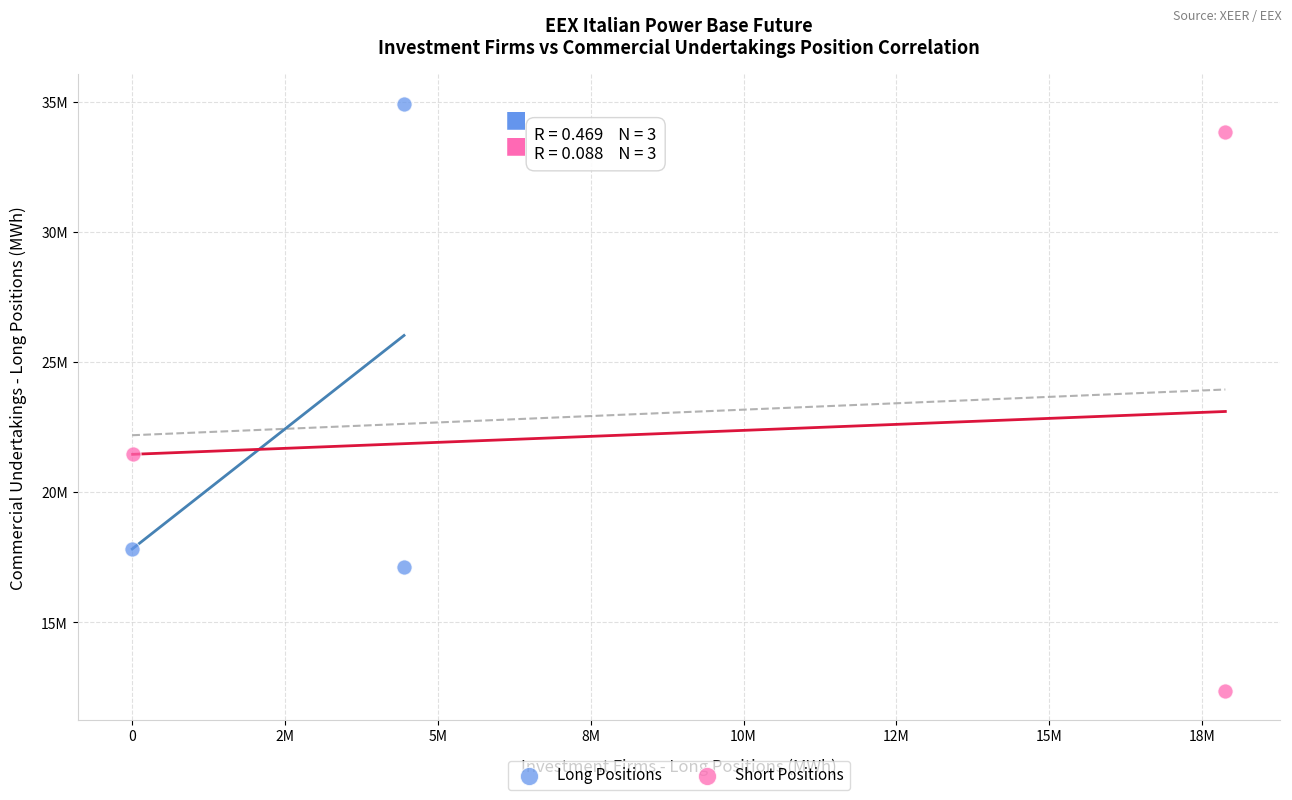

Which series has the largest Y range (max minus min)?

Short Positions